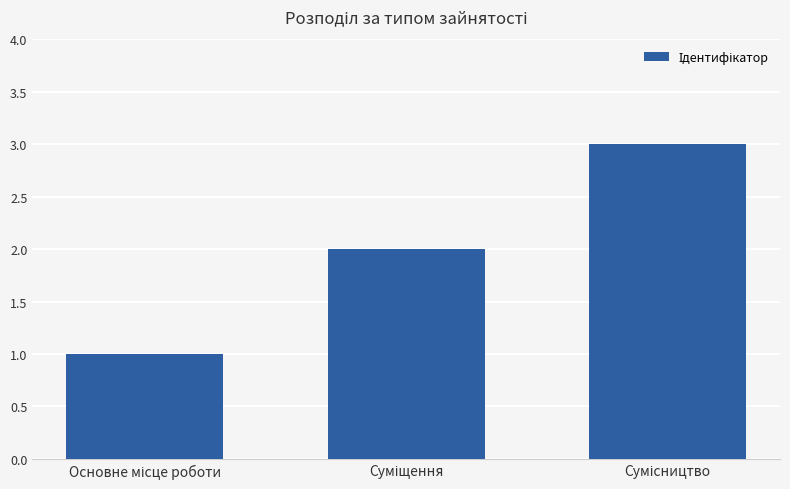

What is the sum of all values?

6